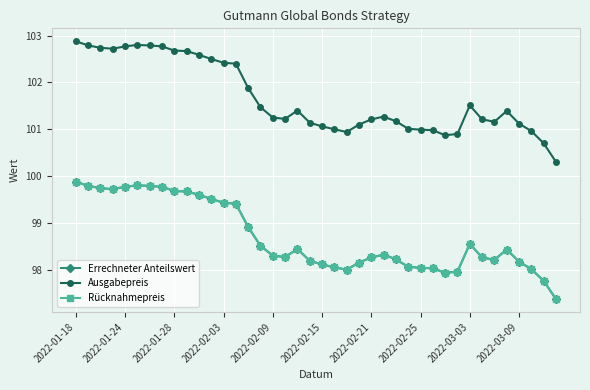

Rank the series by their maximum value, from highest to lowest.

Ausgabepreis, Errechneter Anteilswert, Rücknahmepreis